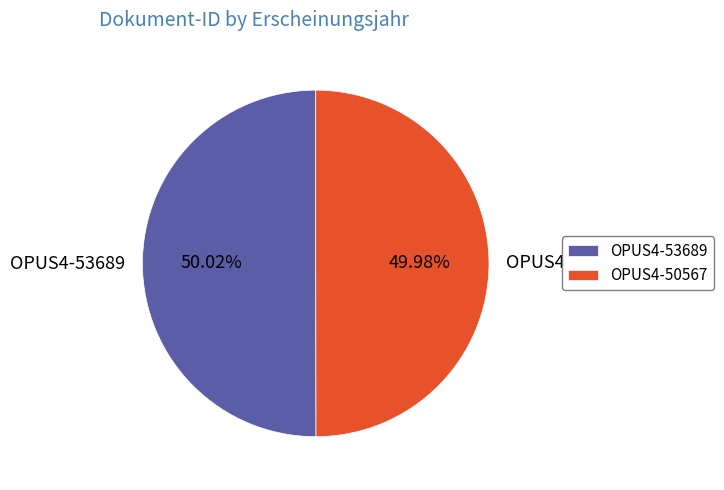

To the nearest percent, what portion does OPUS4-53689 represent?

50%